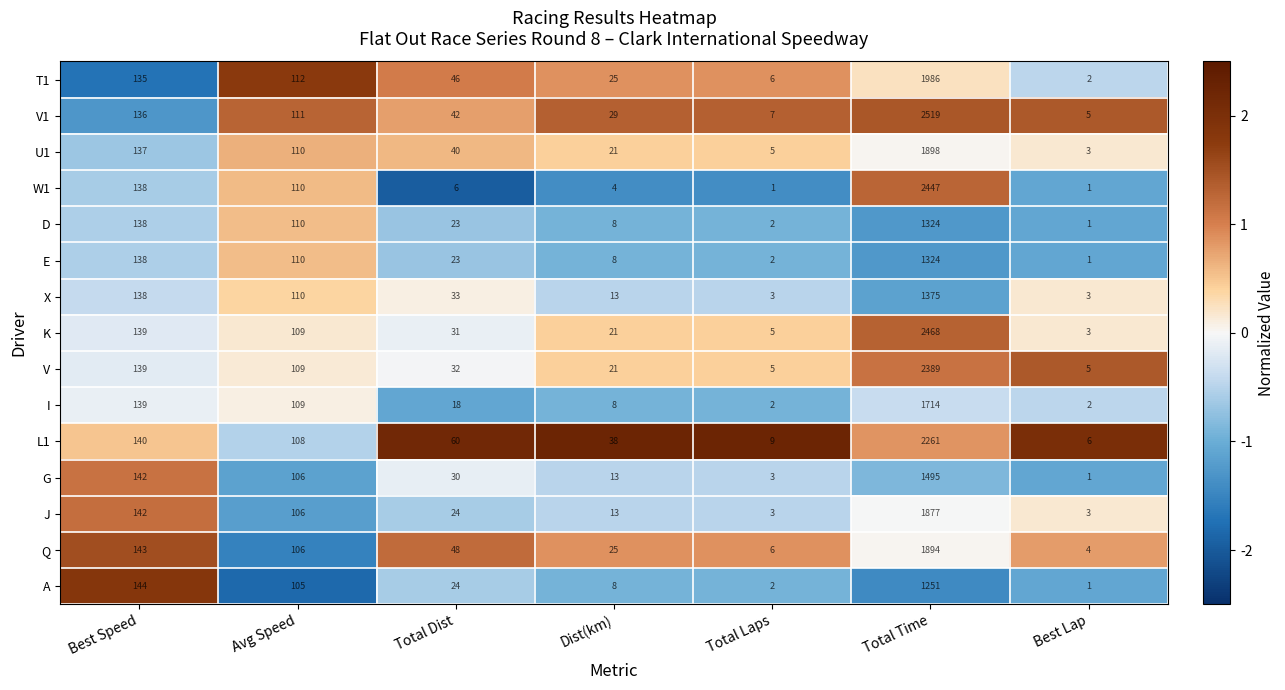

How many series are shown in this chart?

15